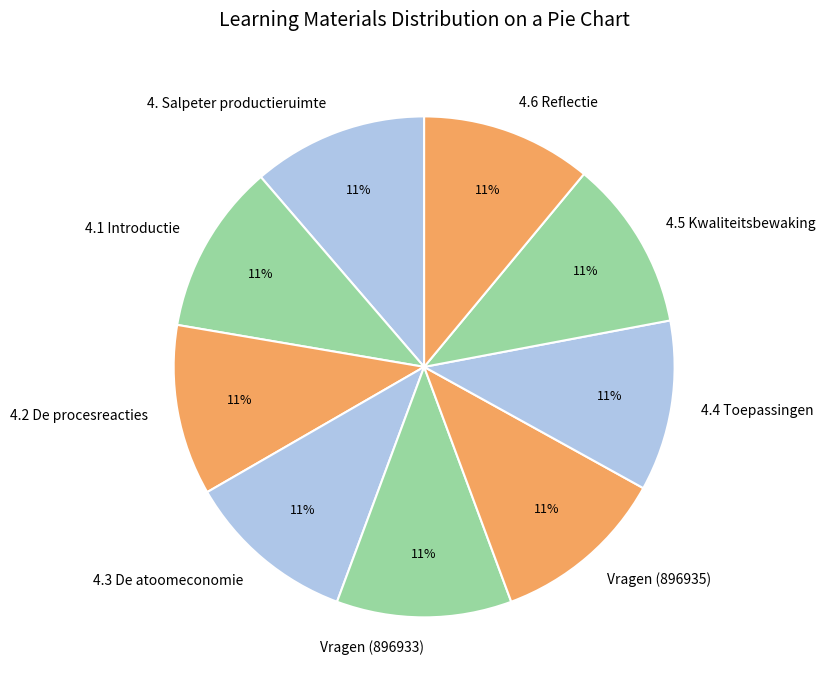

Is Vragen (896933) the majority of the pie?

No